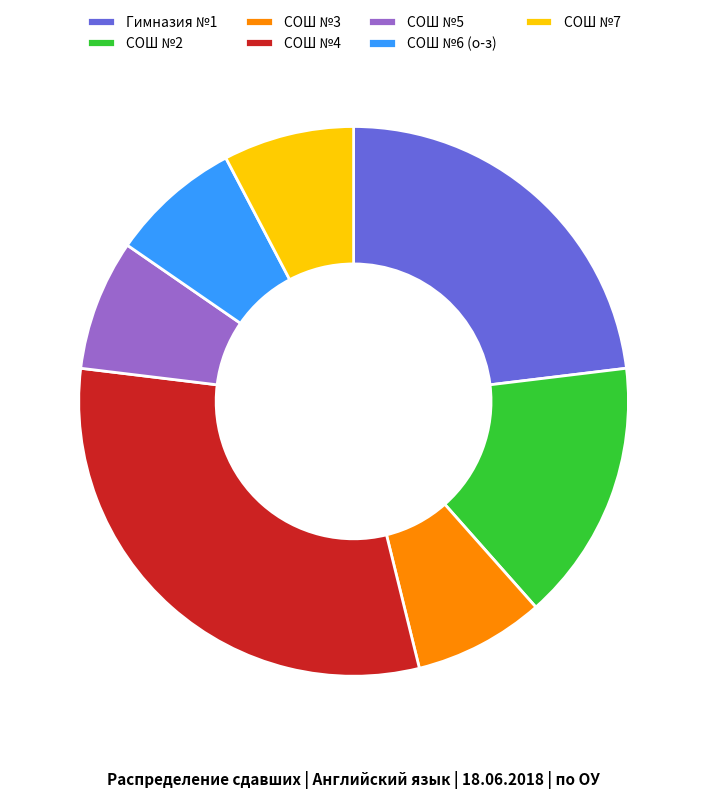

What is the ratio of the value at СОШ №5 to the value at Гимназия №1?

0.3